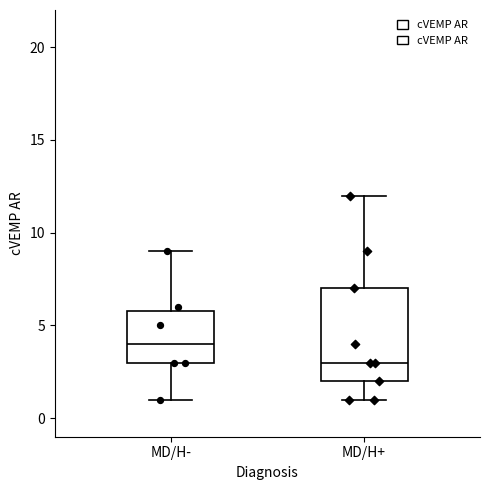

Reading left to right, read every box against the y-axis: the position of its median line, the range the box covers, and the ends of its whiskers. The values are not printed on the chart, so give them approximately, as read against the axis.

MD/H-: median 4, box 3 to 6, whiskers 1 to 9
MD/H+: median 3, box 2 to 7, whiskers 1 to 12